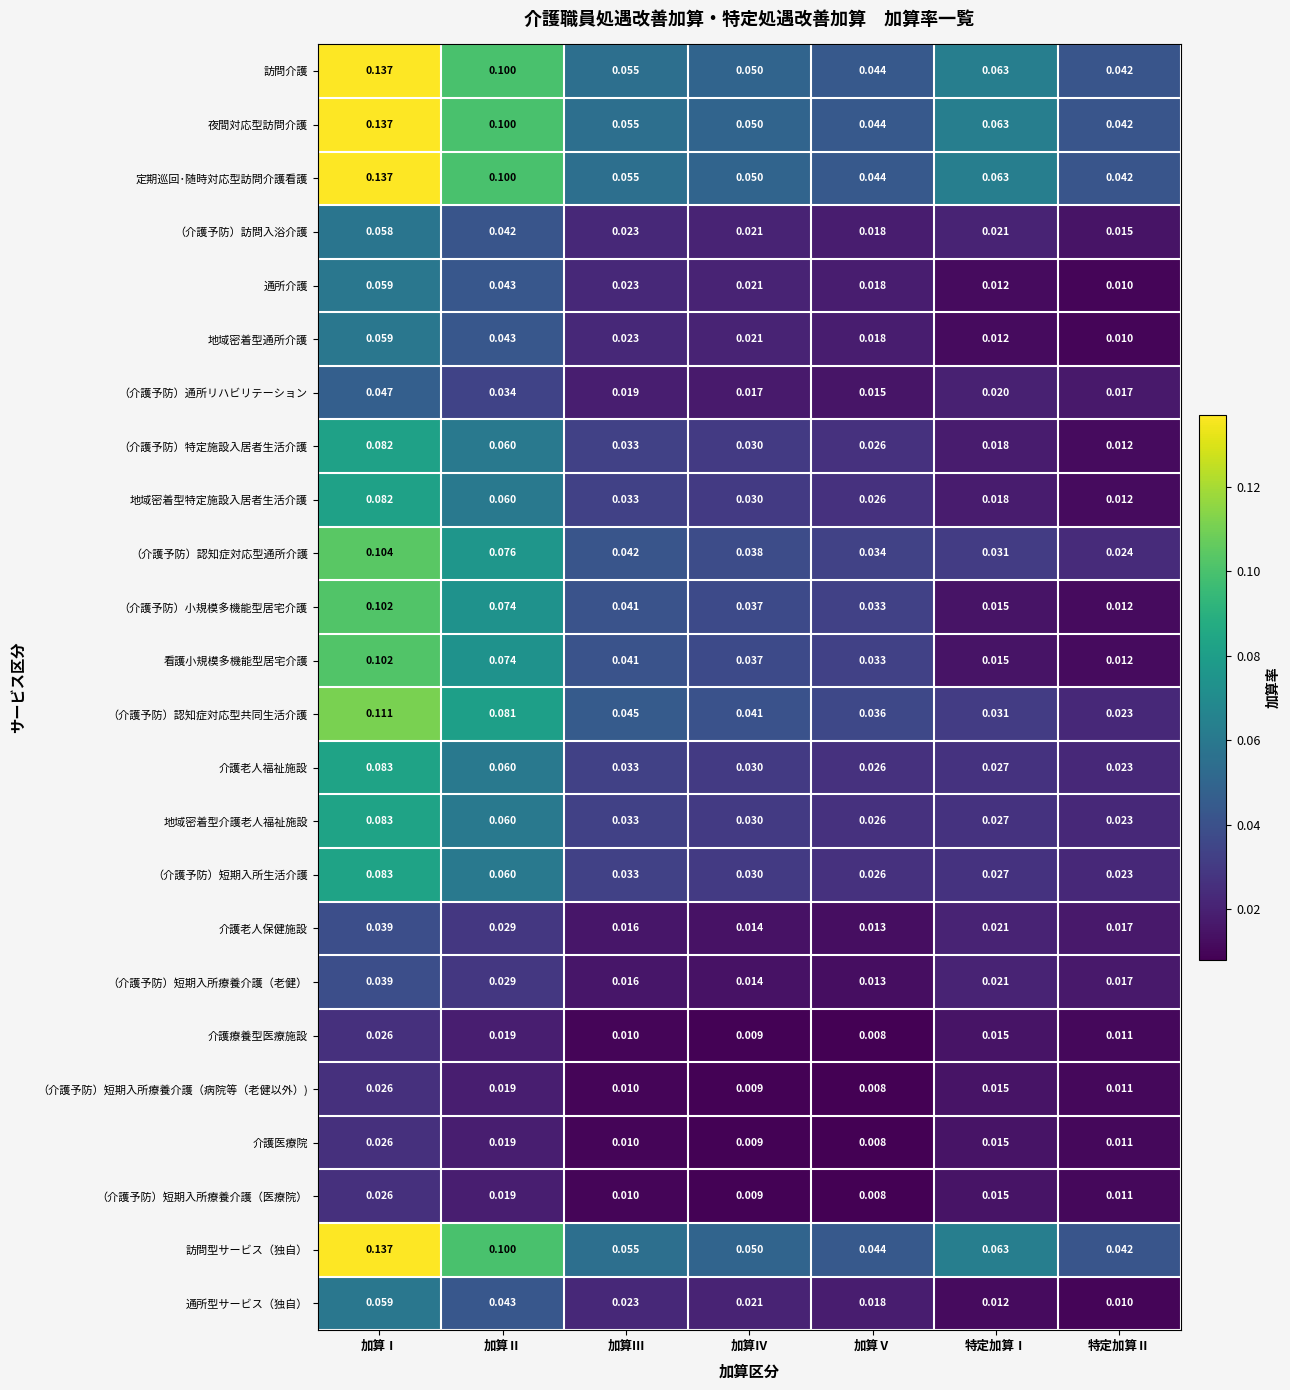

Rank the categories by 介護療養型医療施設 value from highest to lowest.

加算Ⅰ, 加算Ⅱ, 特定加算Ⅰ, 特定加算Ⅱ, 加算Ⅲ, 加算Ⅳ, 加算Ⅴ